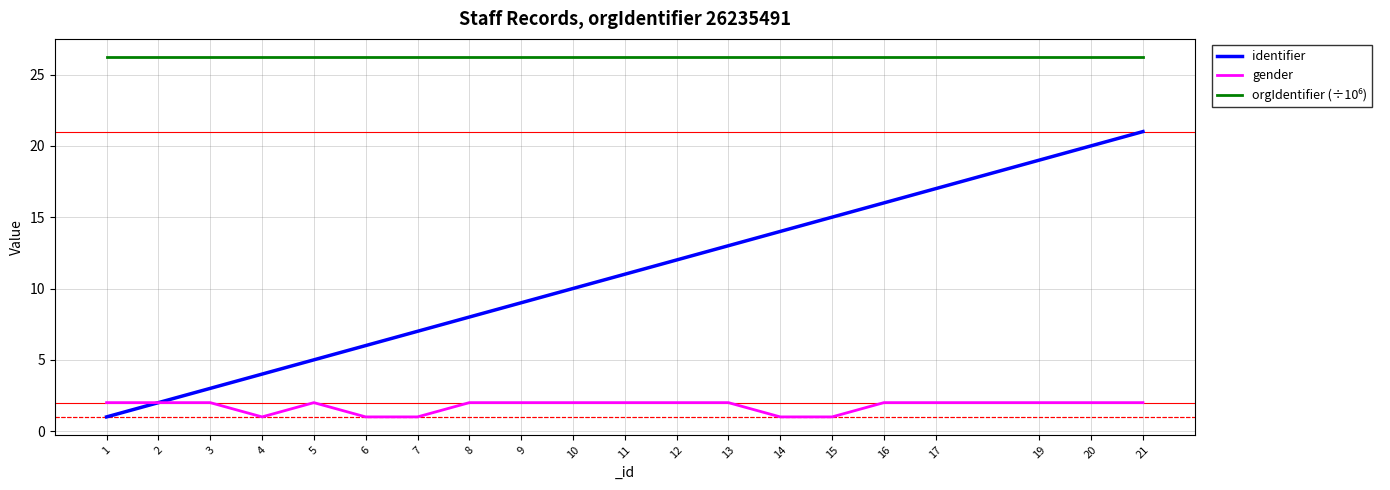

What is the total value across all series at 21?

49.2